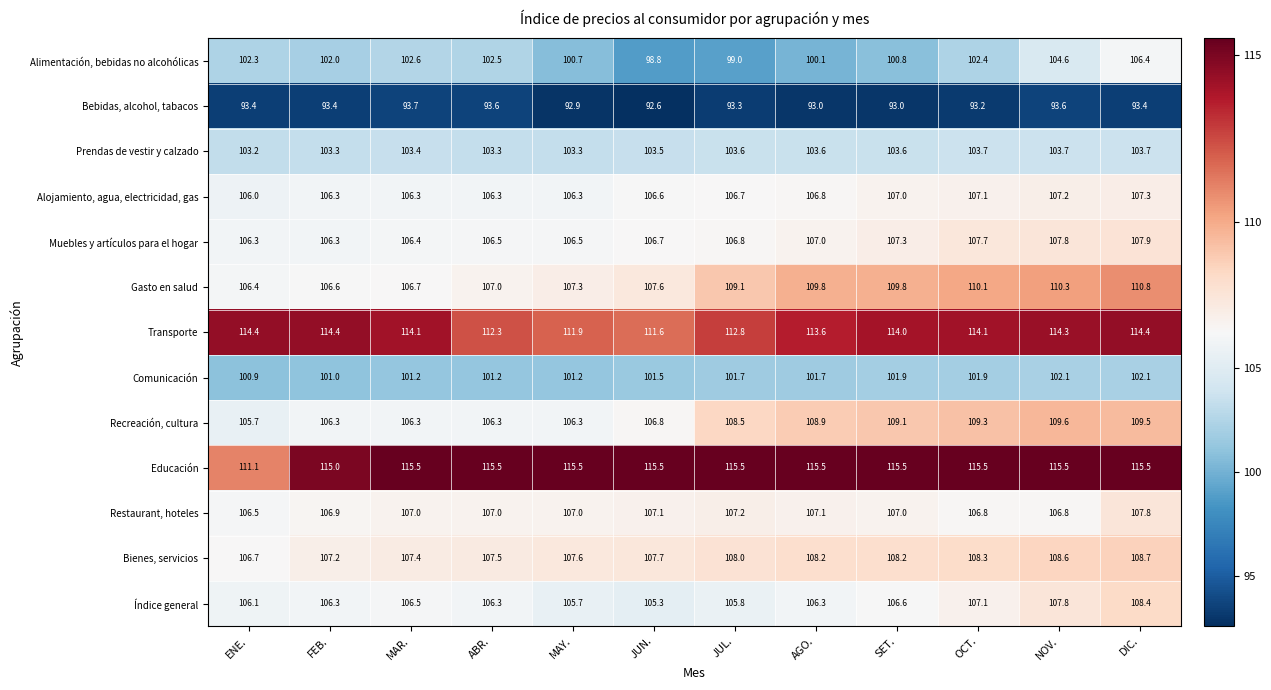

What is the sum of the Transporte values at SET. and AGO.?

227.6